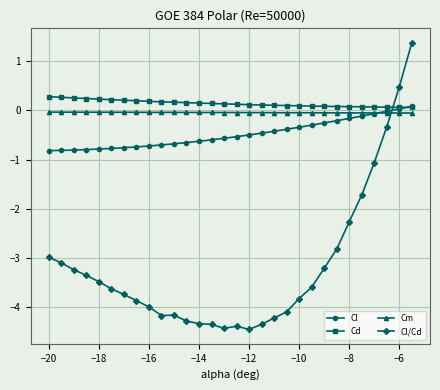

What is the highest value of the Cd series?

0.3